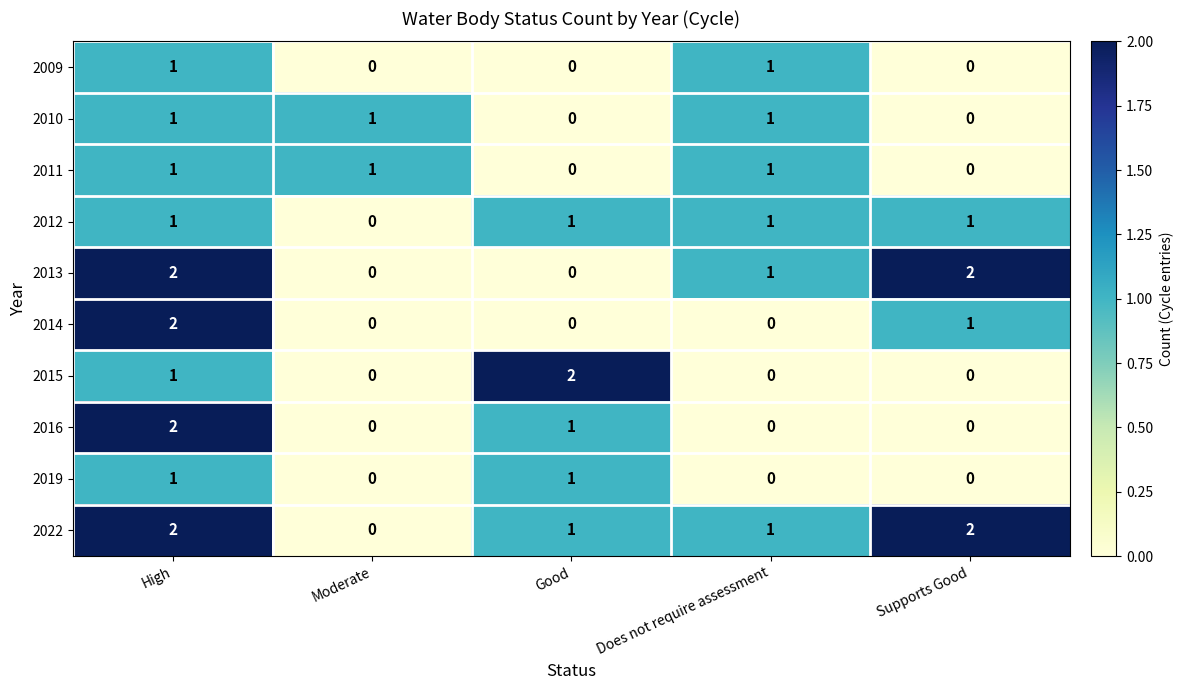

Is it true that 2009 equals 1 at Moderate?

False